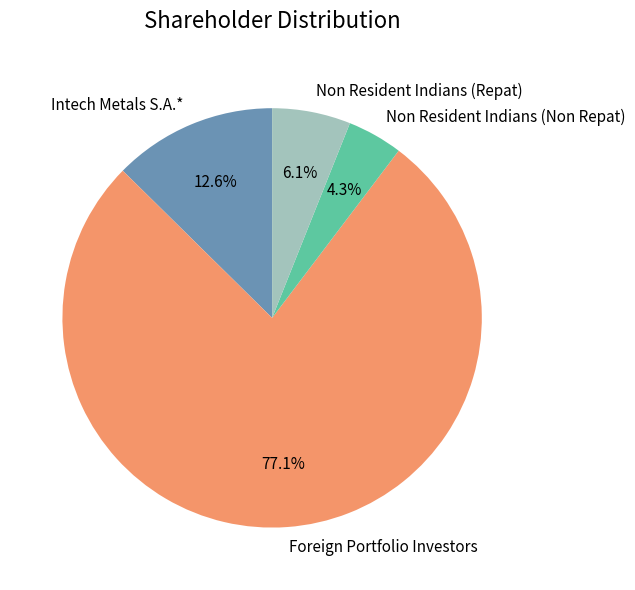

True or false: Foreign Portfolio Investors accounts for 77% of the total.

True